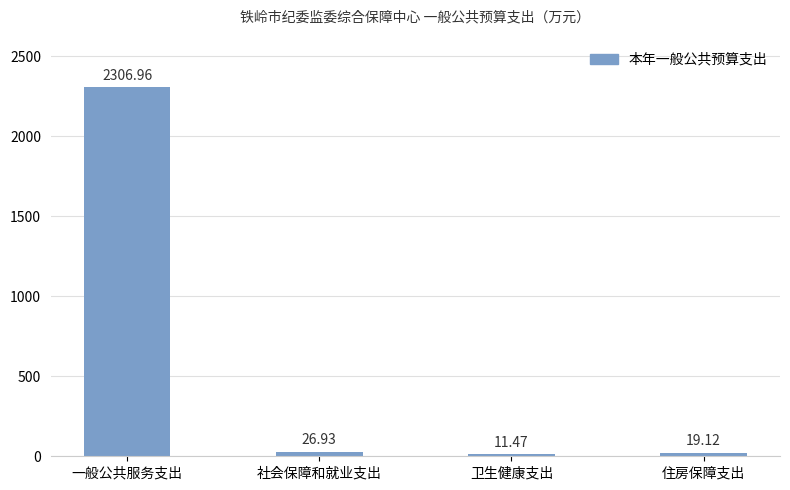

How many data points are less than 26?

2